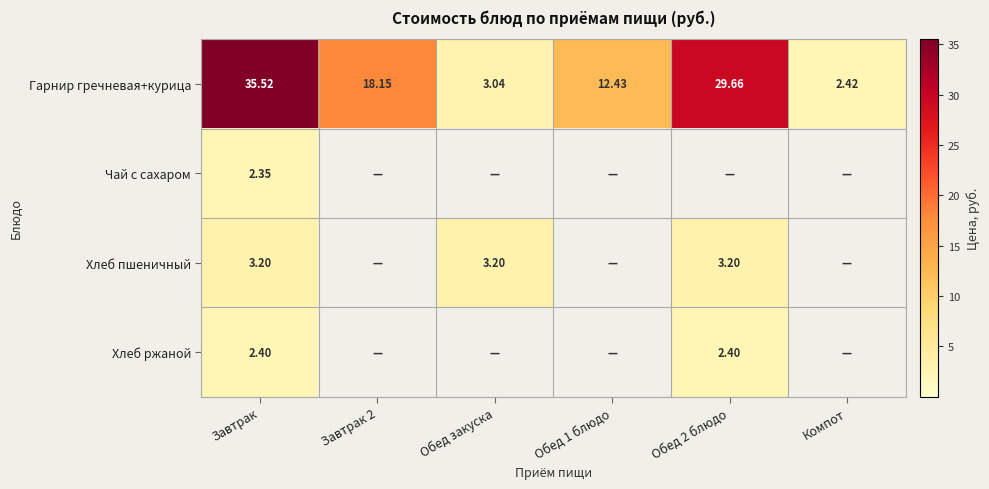

Where does the Гарнир гречневая+курица series first go above 18?

Завтрак